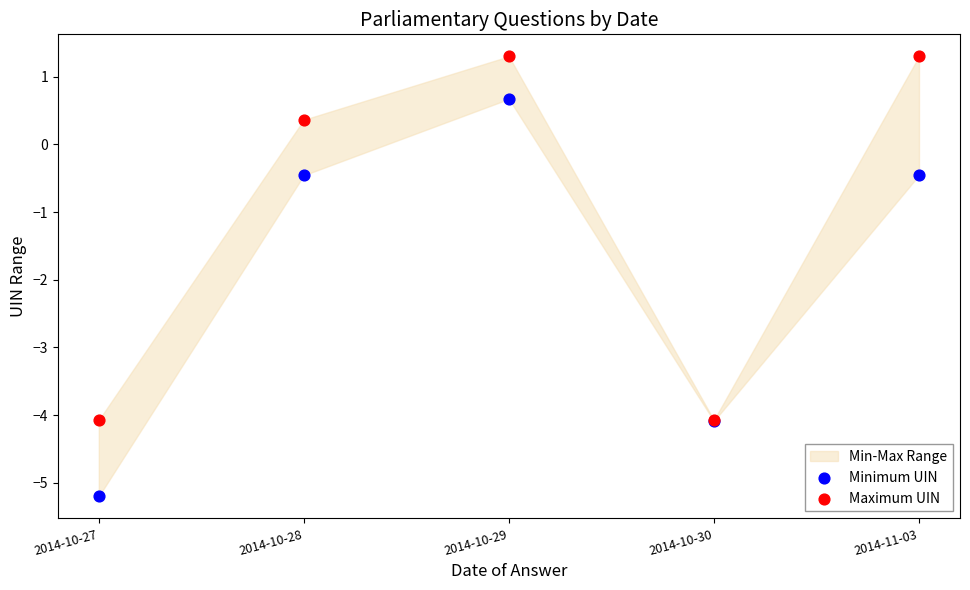

Which series has the widest spread of Y values?

Minimum UIN